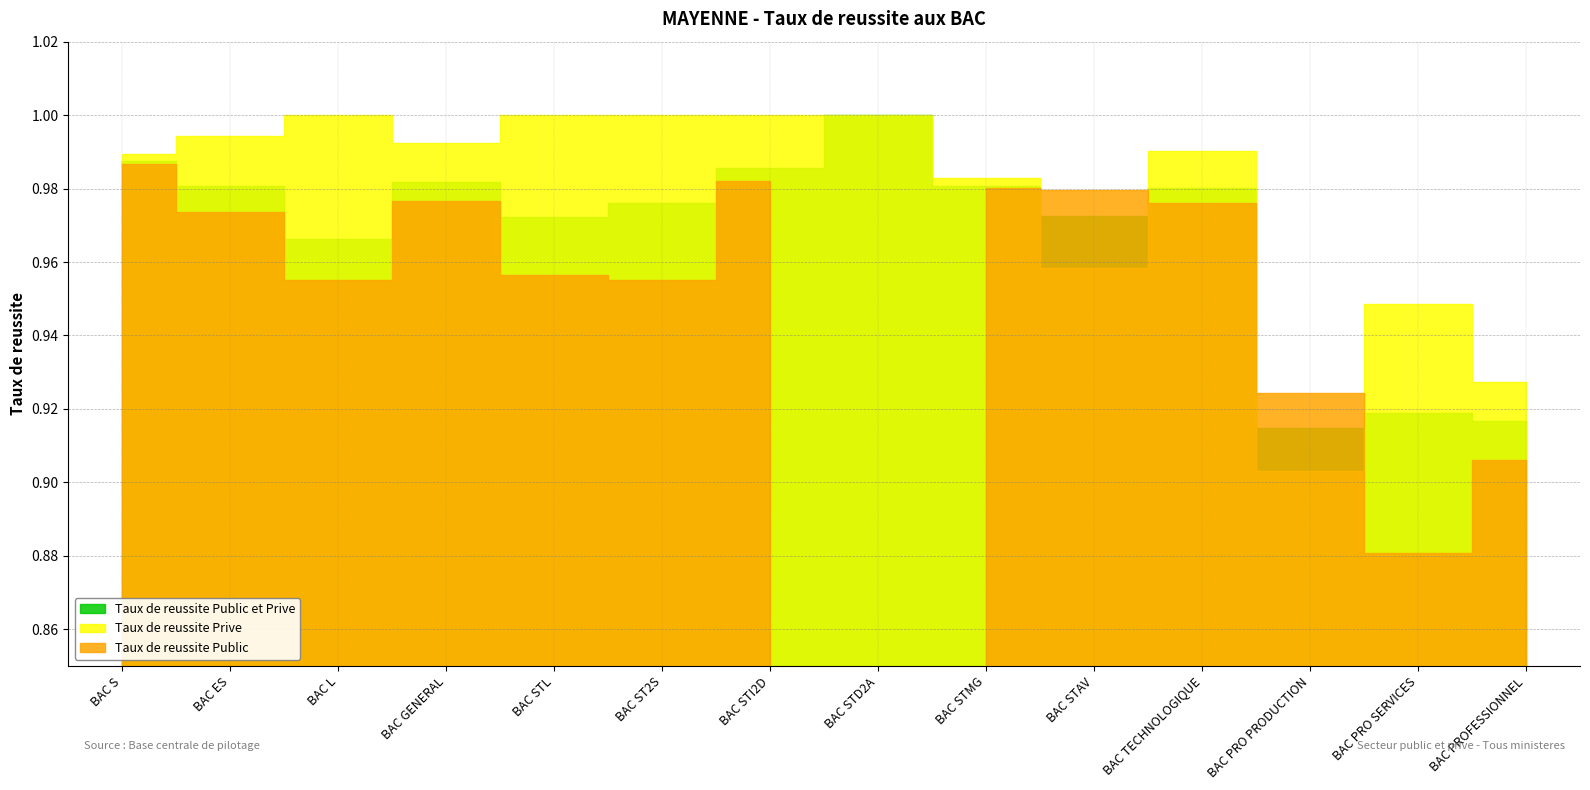

Which has a higher value, BAC TECHNOLOGIQUE or BAC STL?

BAC TECHNOLOGIQUE